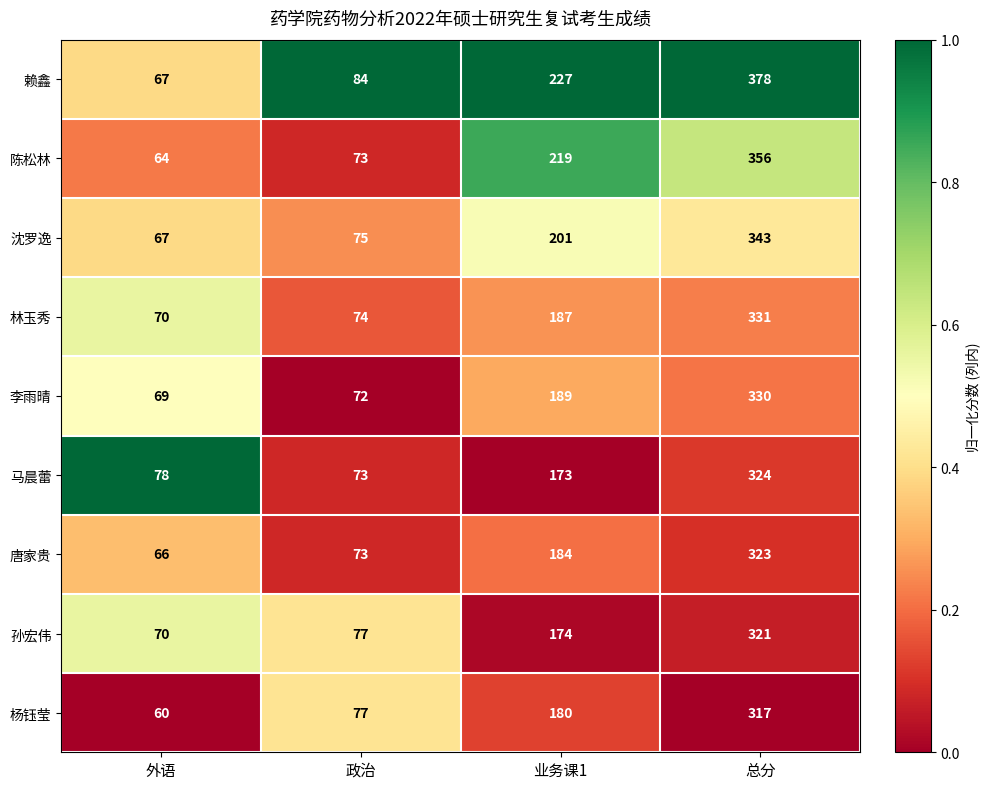

What is the difference between the 马晨蕾 values at 政治 and 业务课1?

100